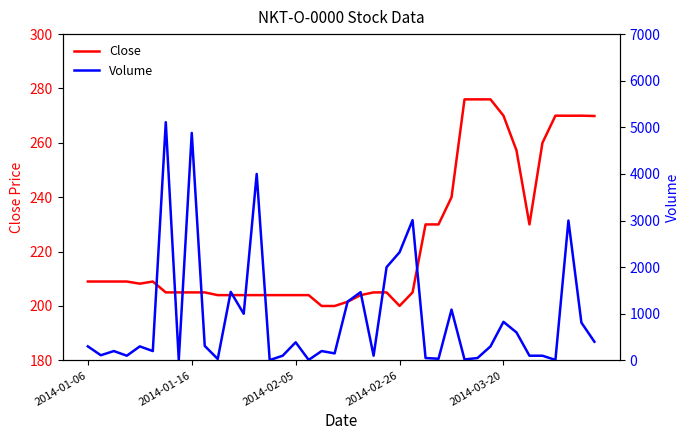

How many data points does each series have?

40